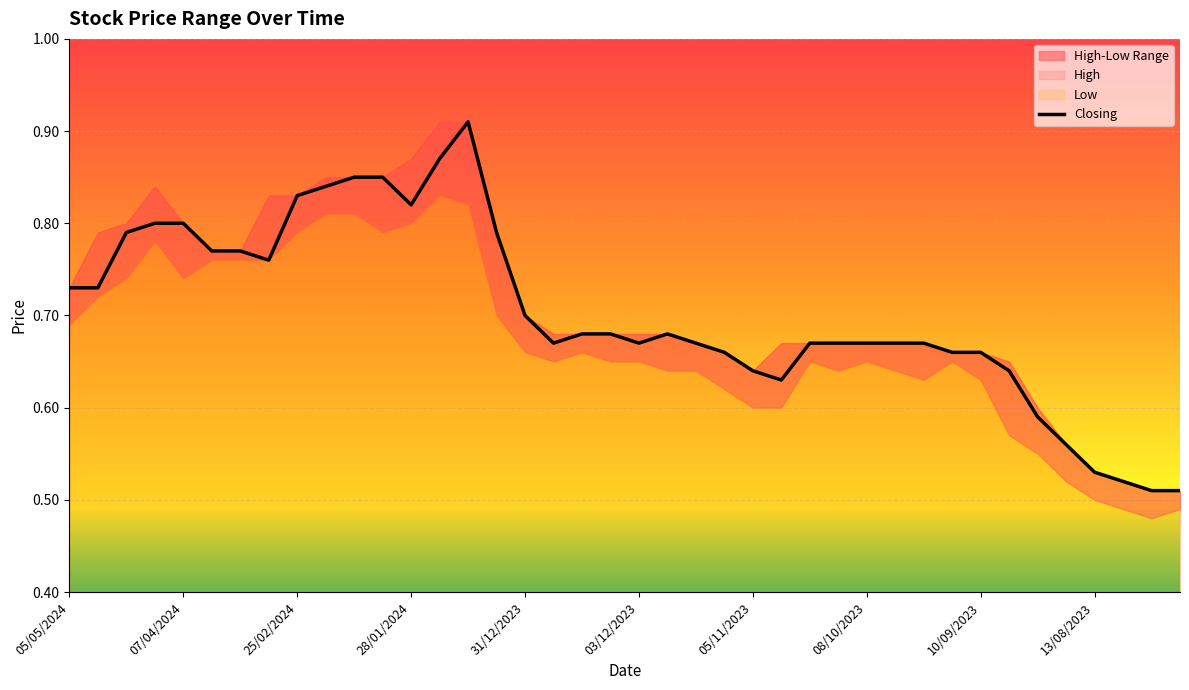

Where is the first local maximum?

14